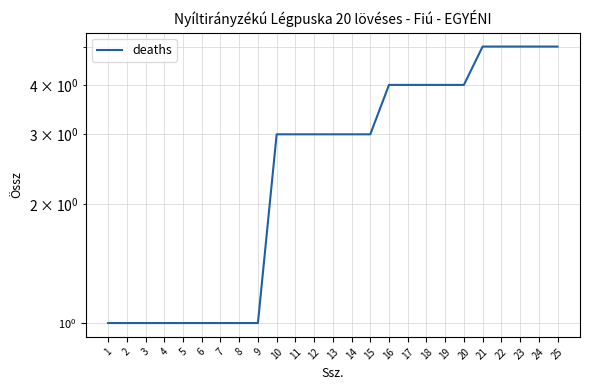

What value does the data have at 25?

5